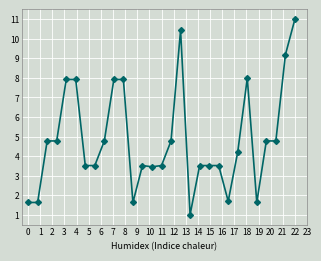

What is the difference between the maximum and minimum values?

10.0